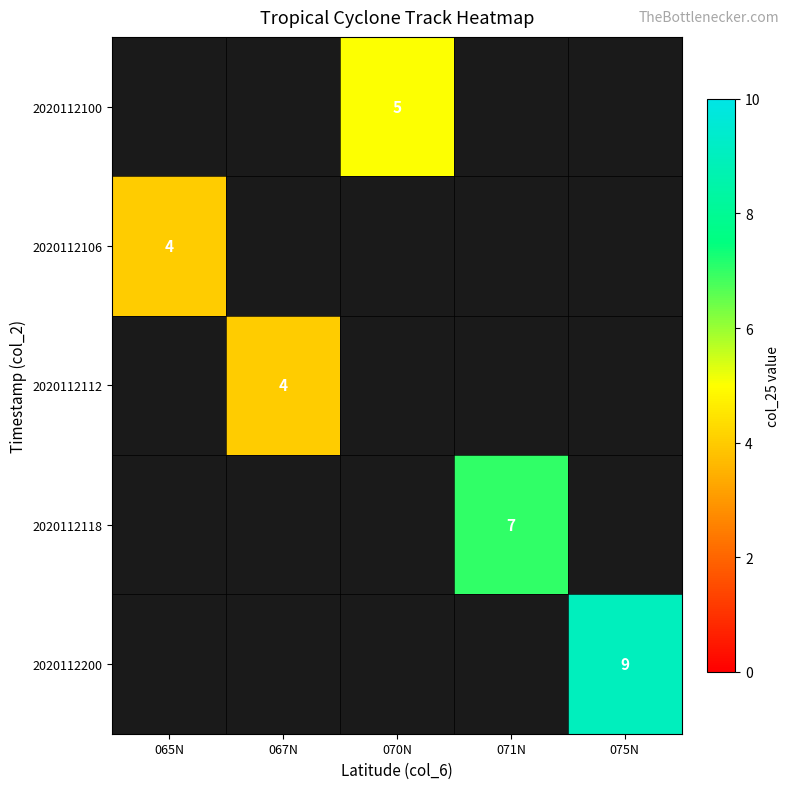

The 2020112200 series shows 6 at 075N. True or false?

False